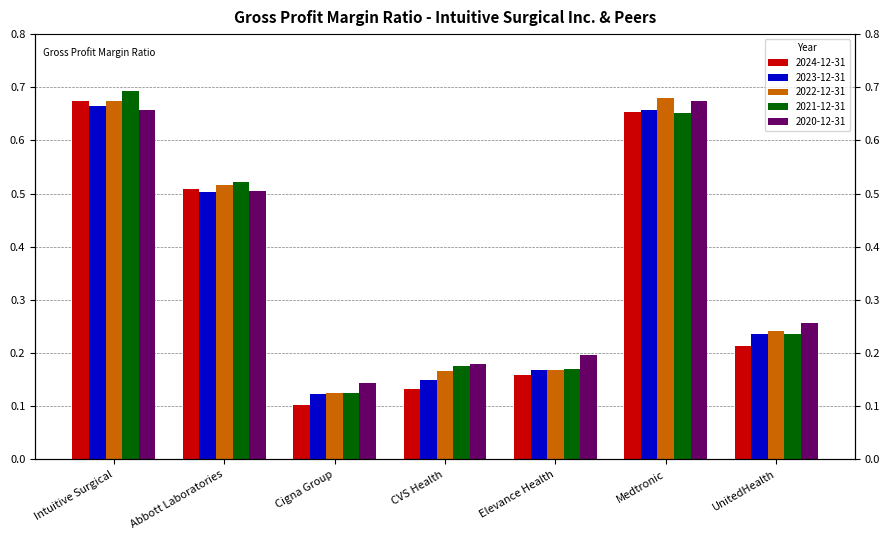

What is the label of the 5th bar from the left?

Elevance Health